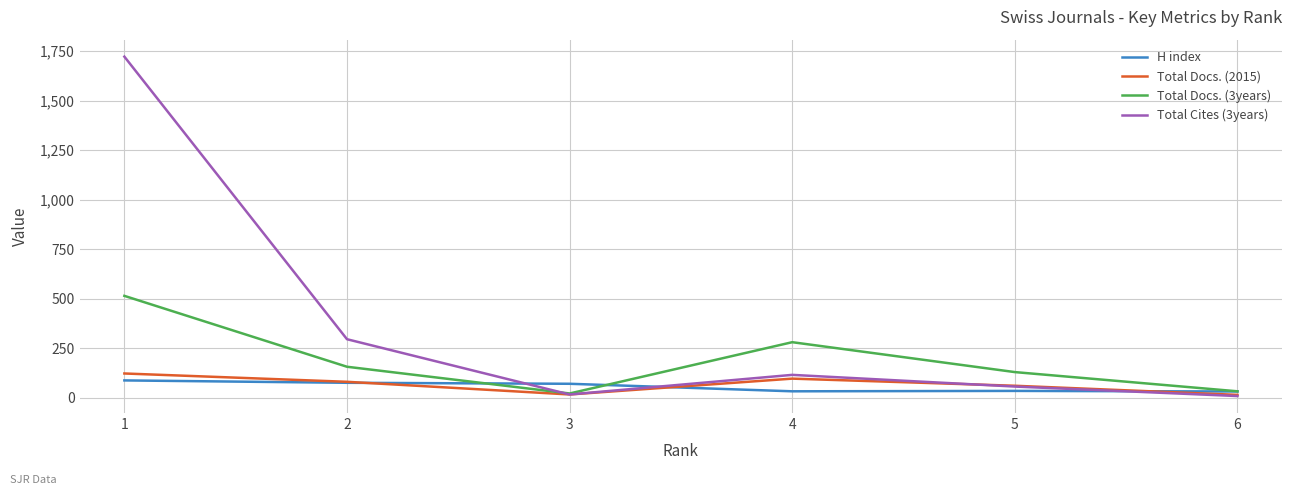

Which series has the widest spread of values?

Total Cites (3years)